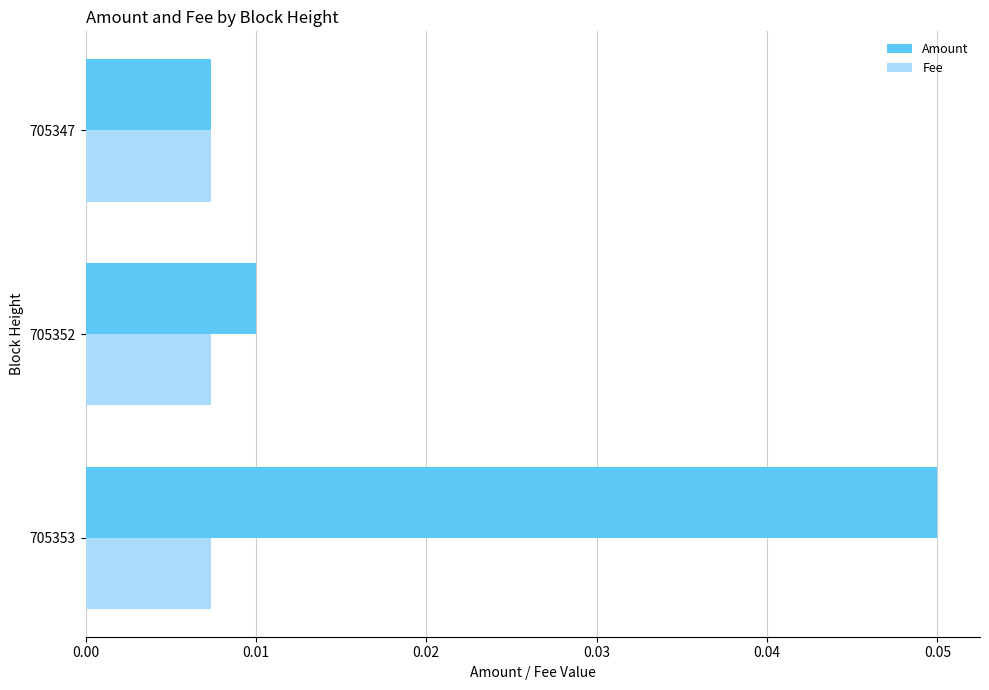

Which series has the widest spread of values?

Amount